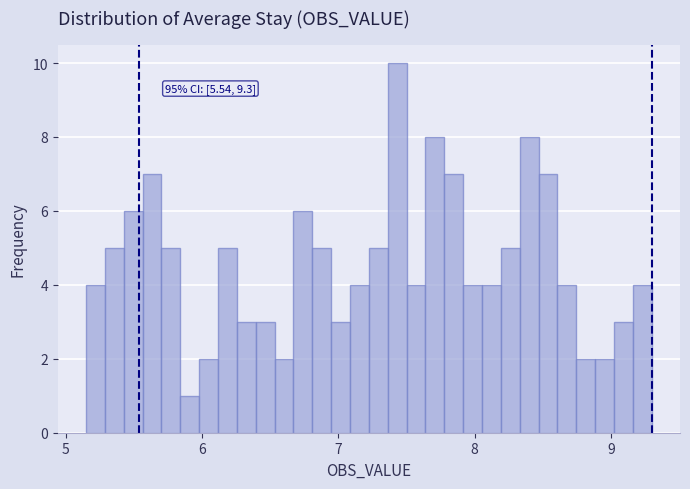

Read against the x-axis, roughly where is the centre of the tallest bar?

7.4